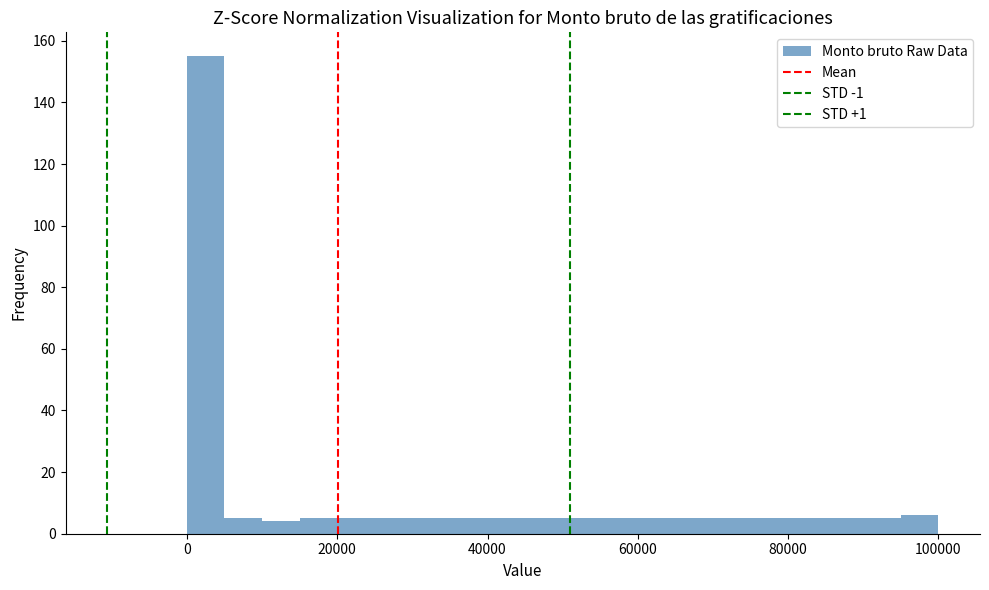

Read against the x-axis, roughly where is the centre of the tallest bar?

2000